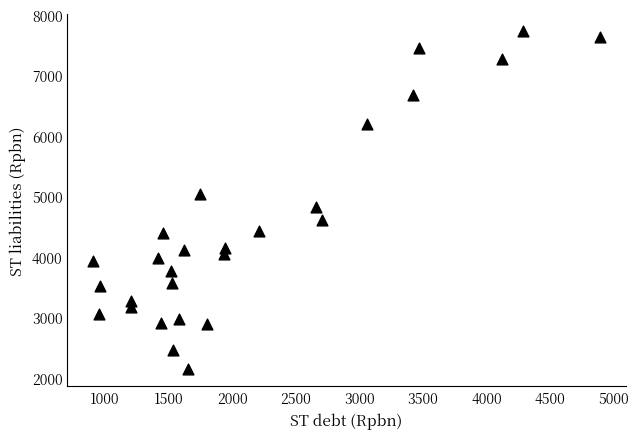

What is the range of X values (max minus min)?

3993.0